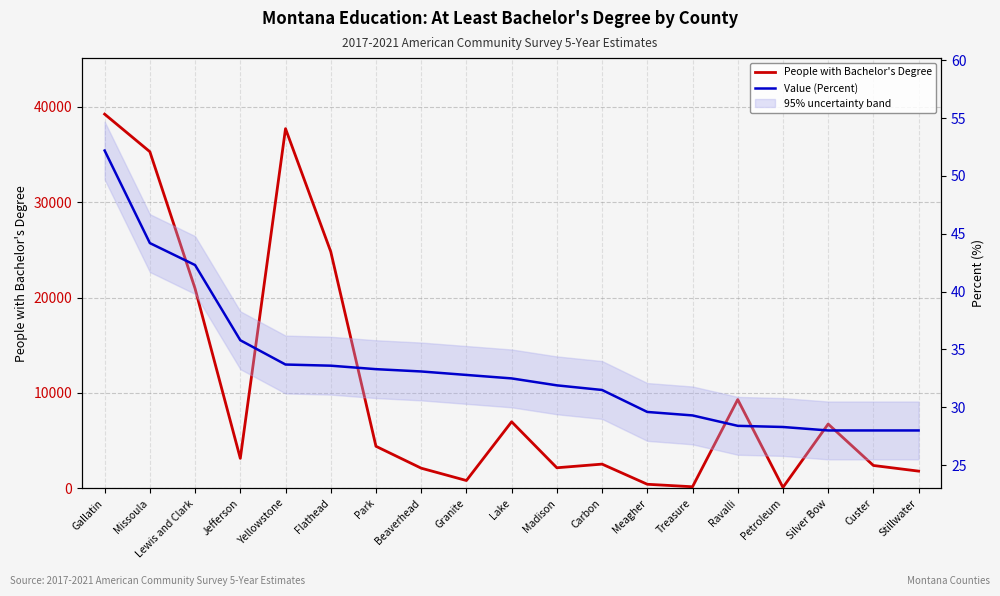

At which label is Value (Percent) closest to 40?

Lewis and Clark